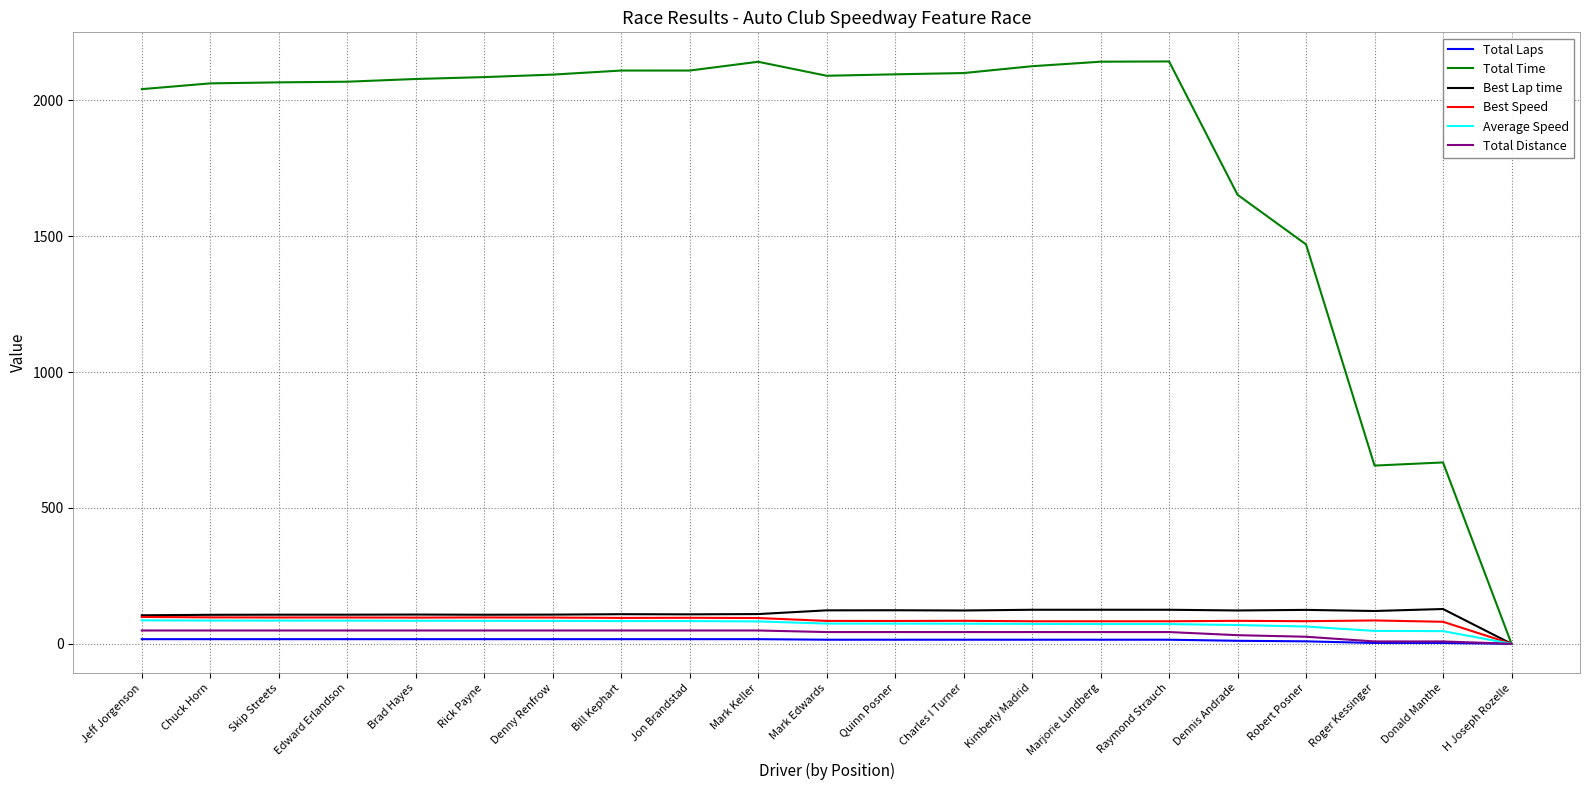

Between Marjorie Lundberg and Robert Posner, which series saw the biggest shift?

Total Time